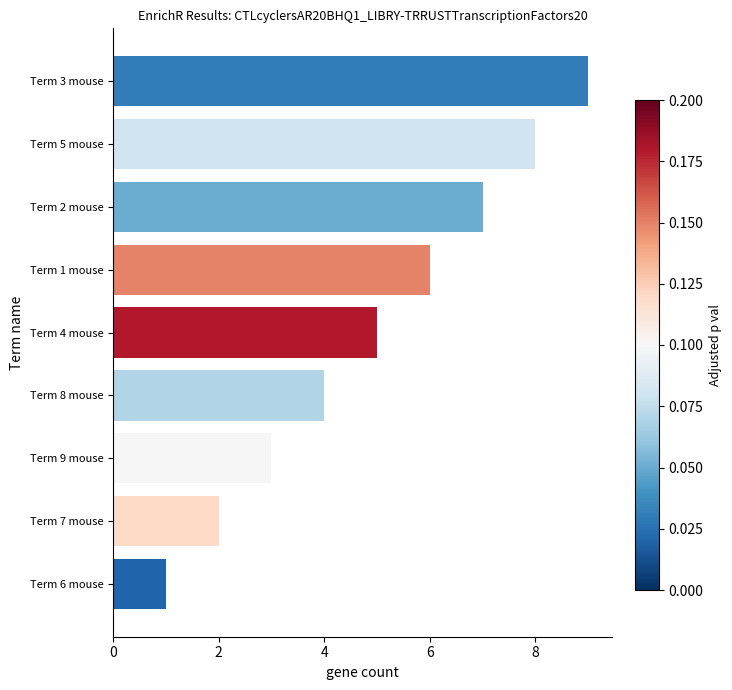

What is the average value?

5